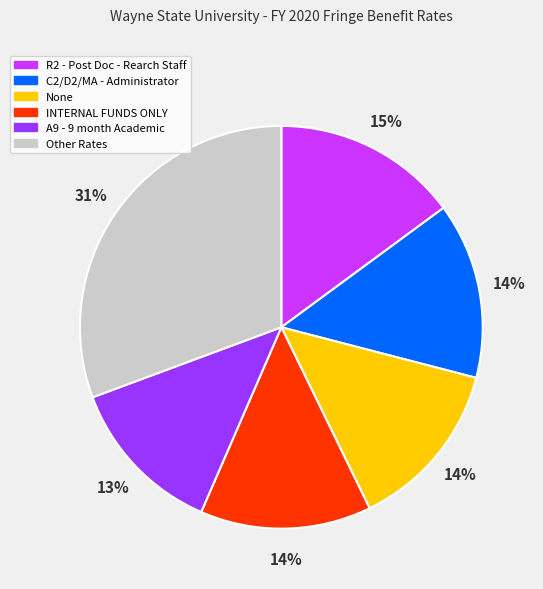

To the nearest percent, what is the difference between the largest and smallest slice percentages?

18%